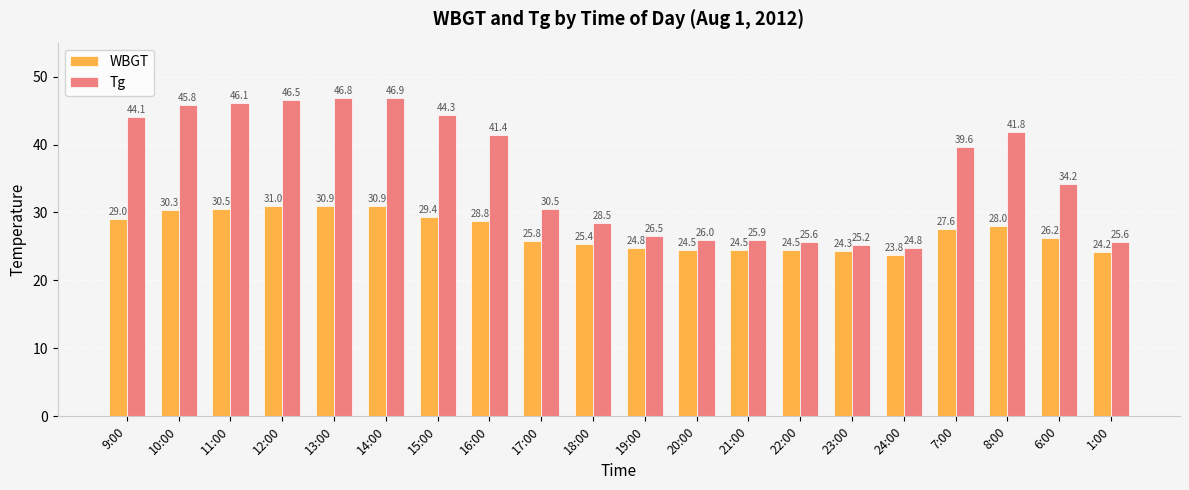

What is the spread (max minus min) of values at 24:00?

1.0